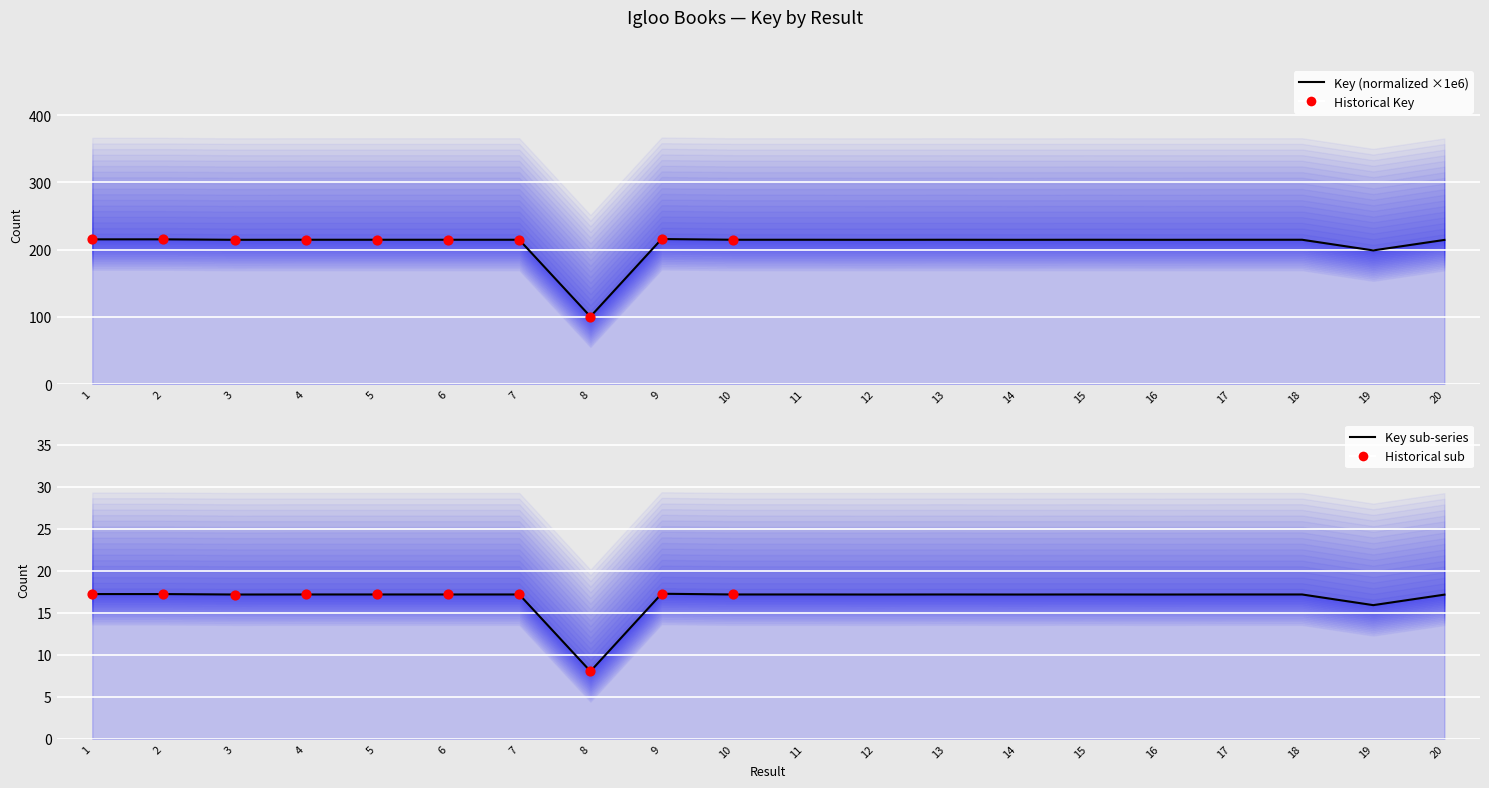

What is the change in value from 11 to 16?

-0.1